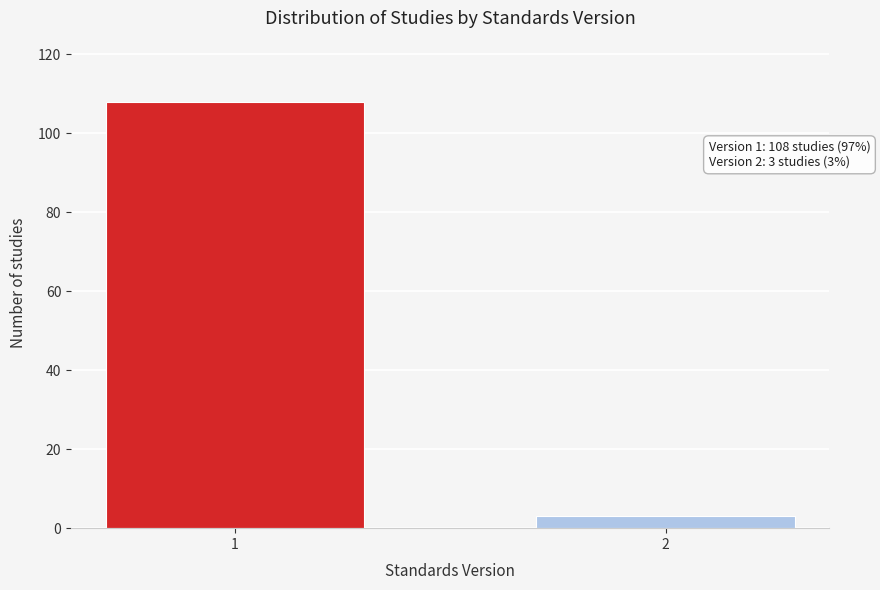

Reading left to right, extract all data points from this chart.

1=108	2=3